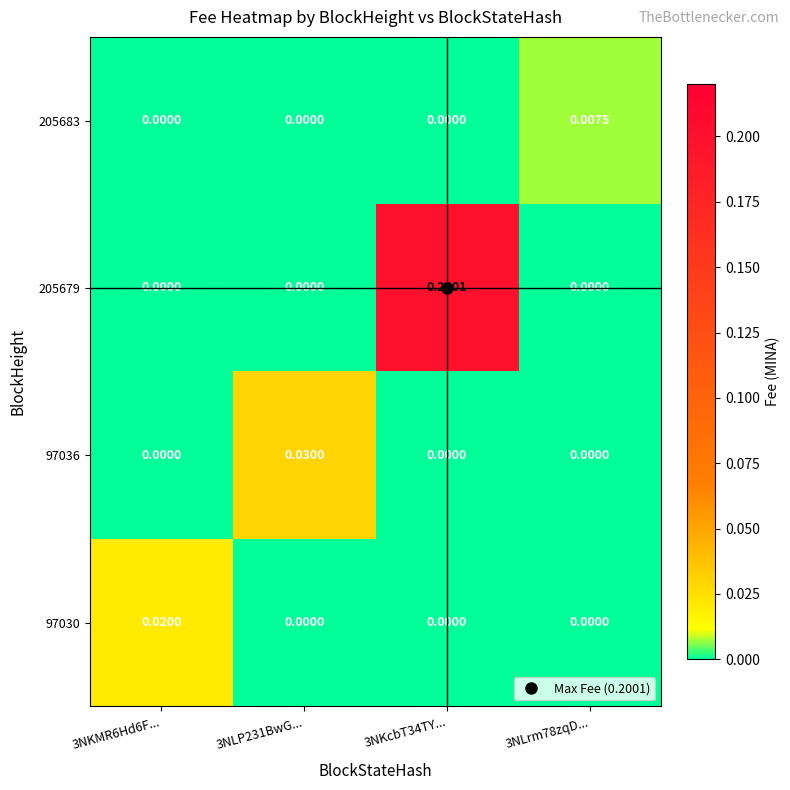

How many data points in 97030 are above 0?

1